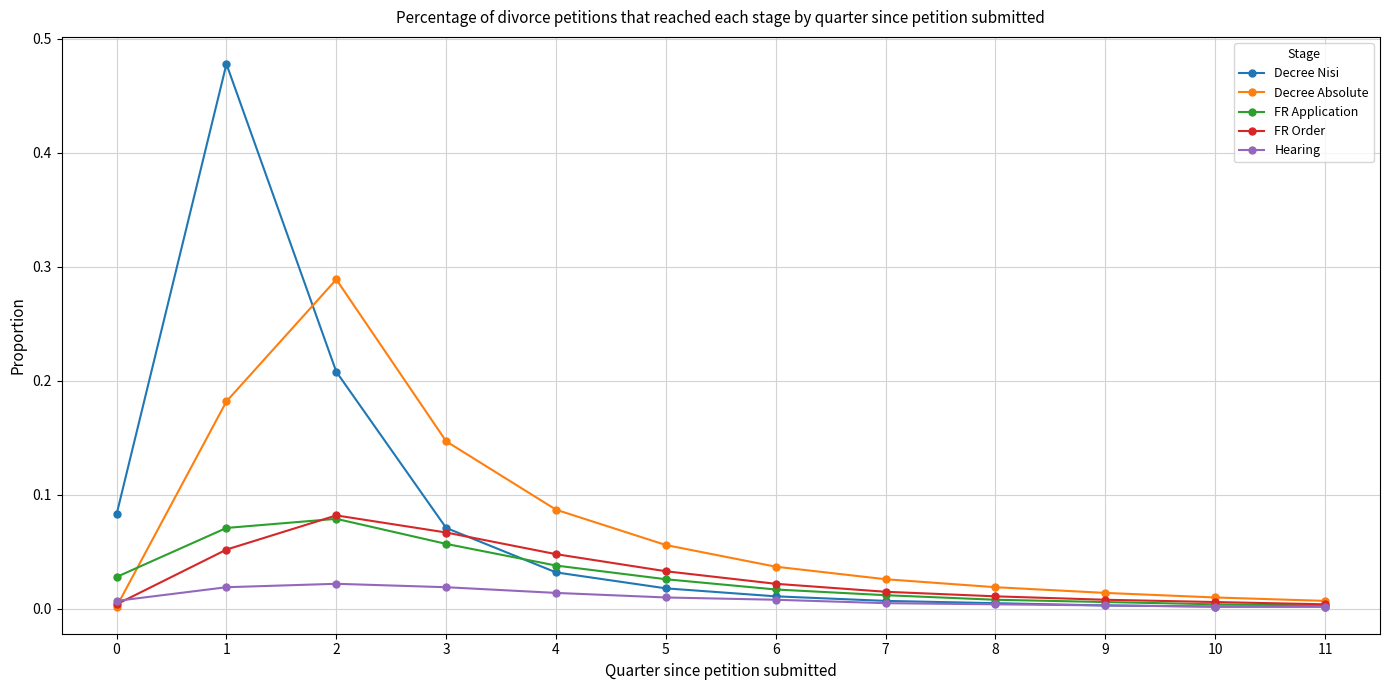

Which series changed the most between 5 and 8?

Decree Absolute